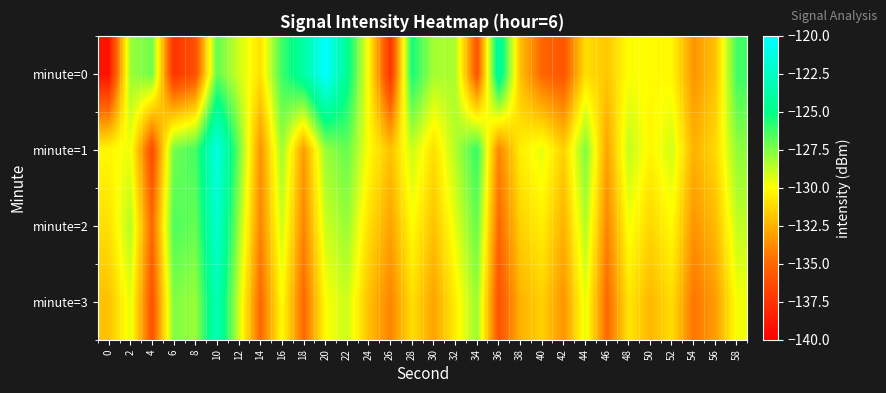

What is the maximum value shown in the chart?

-120.0